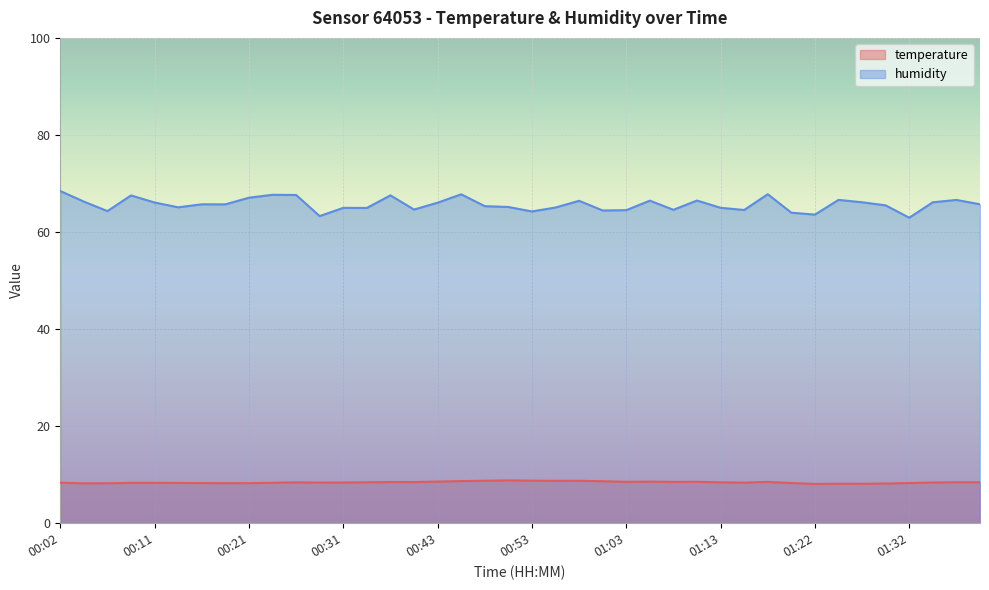

True or false: humidity has more than 2 interior local peaks.

True